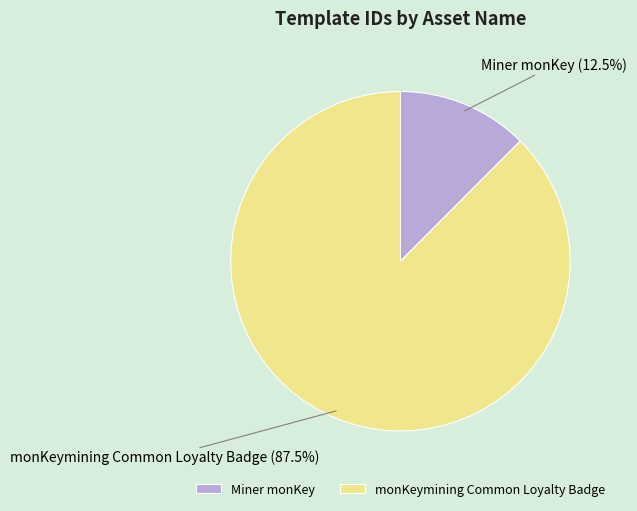

Is there any slice that represents more than half of the pie?

Yes